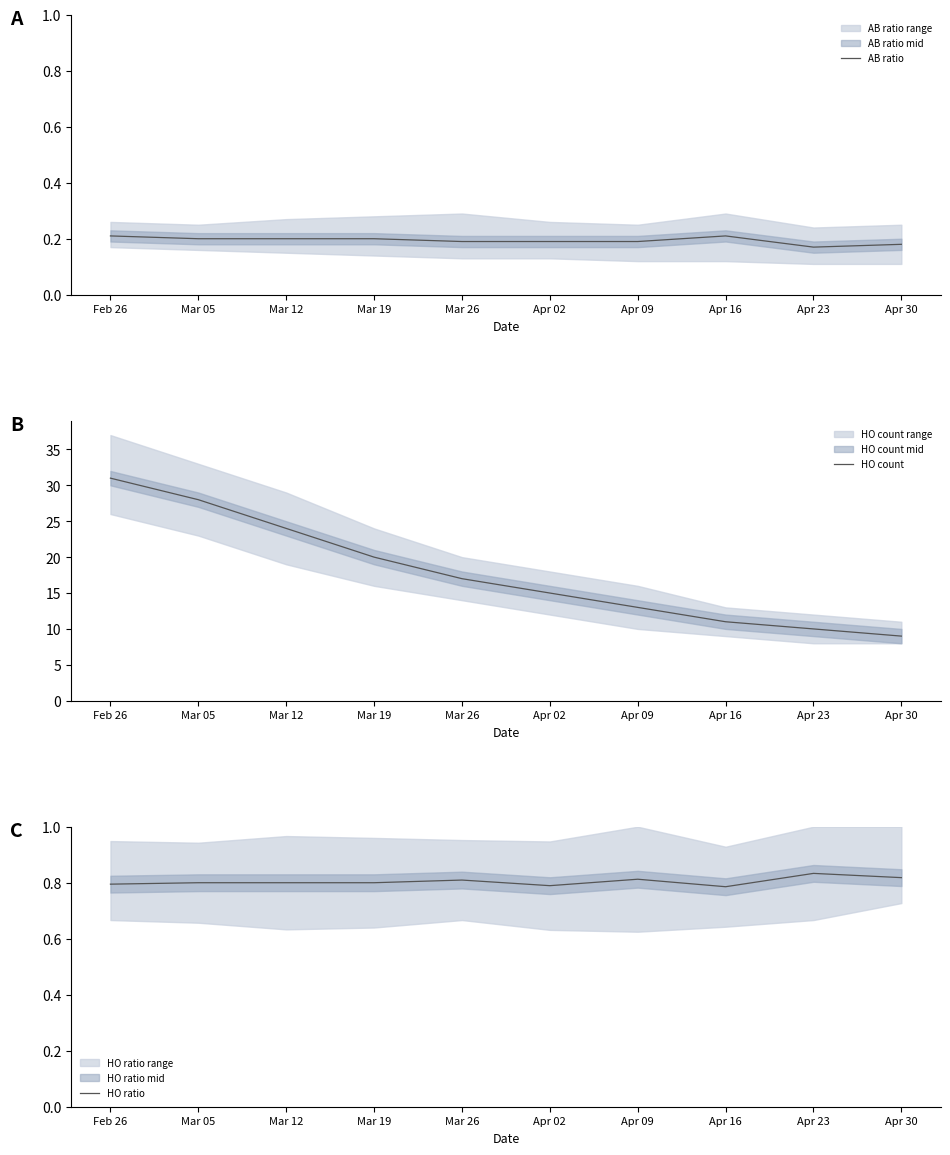

Read the HO ratio value at Mar 12.

0.8